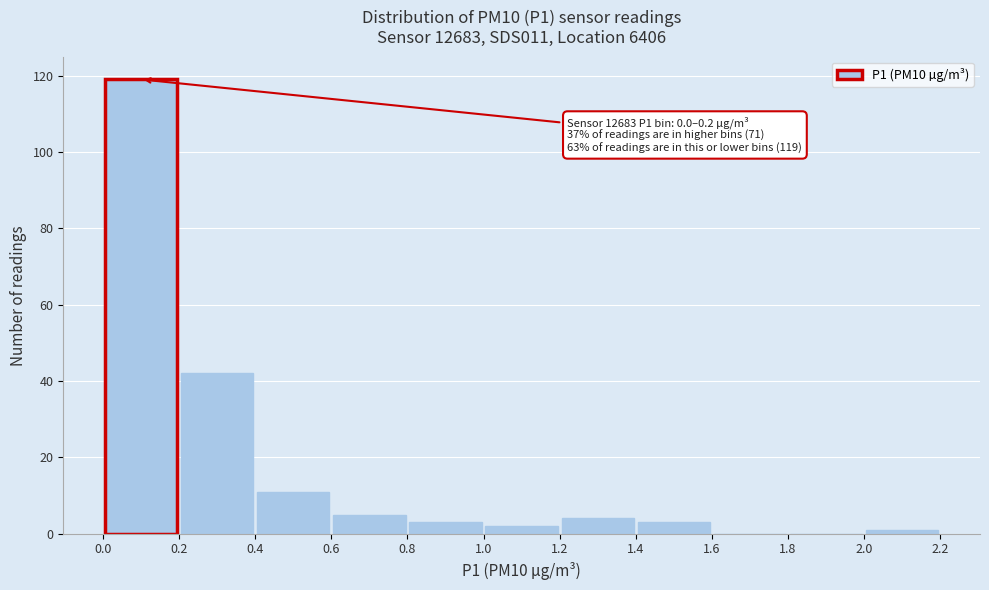

Over which range of the x-axis is the bar tallest?

0.0 to 0.2